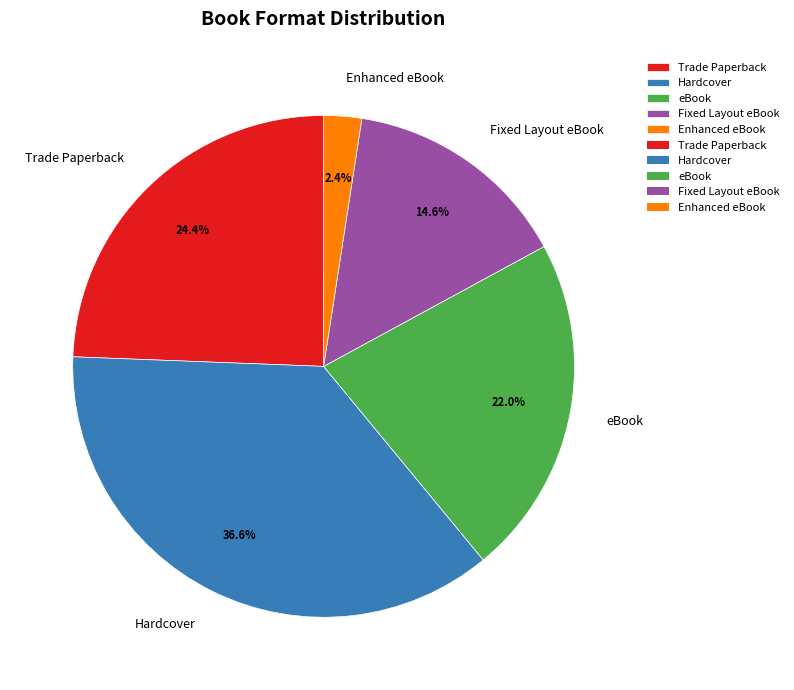

Which slice is the smallest?

Enhanced eBook